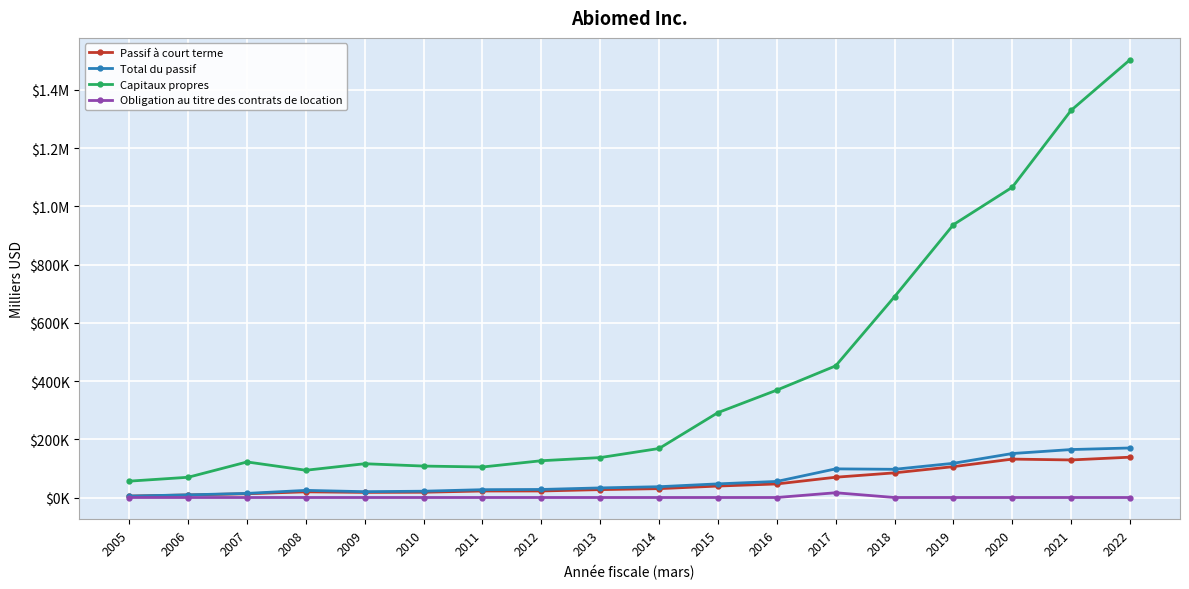

List the labels in order of Total du passif value, largest first.

2022, 2021, 2020, 2019, 2017, 2018, 2016, 2015, 2014, 2013, 2012, 2011, 2008, 2010, 2009, 2007, 2006, 2005